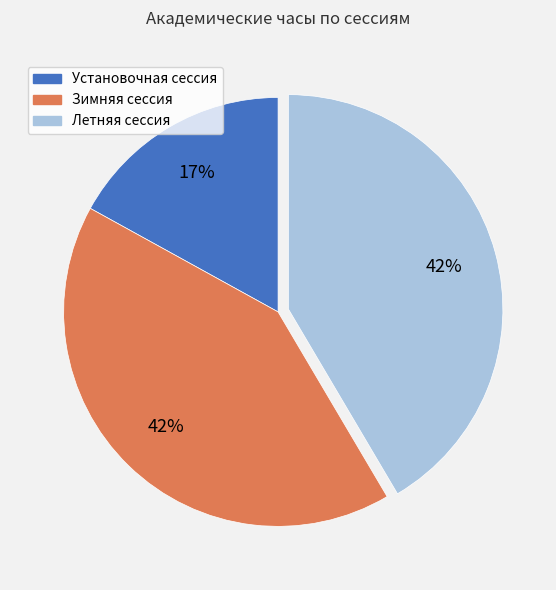

Which slice is the smallest?

Установочная сессия